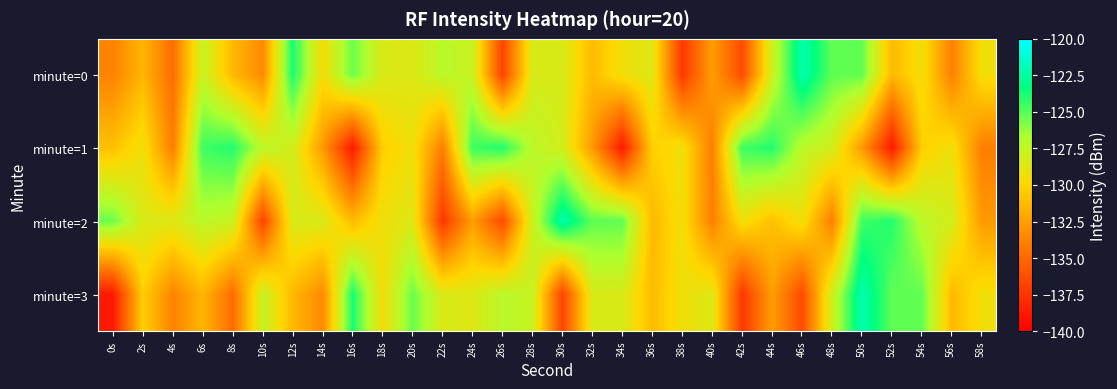

Between 28s and 30s, which is larger?

30s